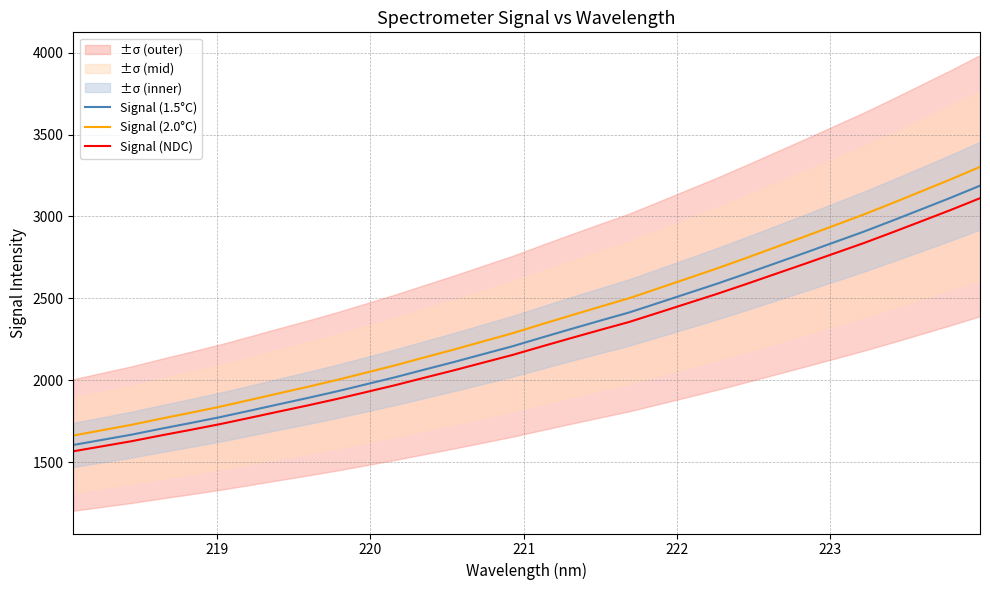

True or false: Signal (2.0°C) and Signal (NDC) cross at least once.

False